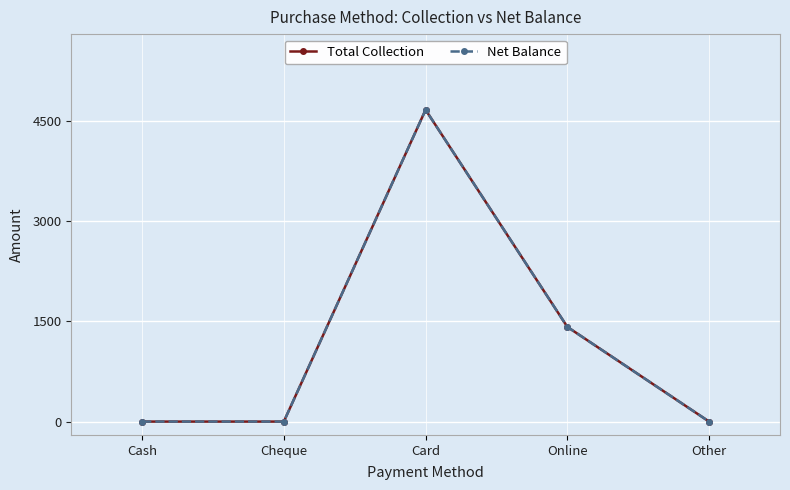

Reading left to right, what are all the values shown in this chart?

Total Collection: 0.0	0.0	4668.3	1417.5	0.0
Net Balance: 0.0	0.0	4668.3	1417.5	0.0